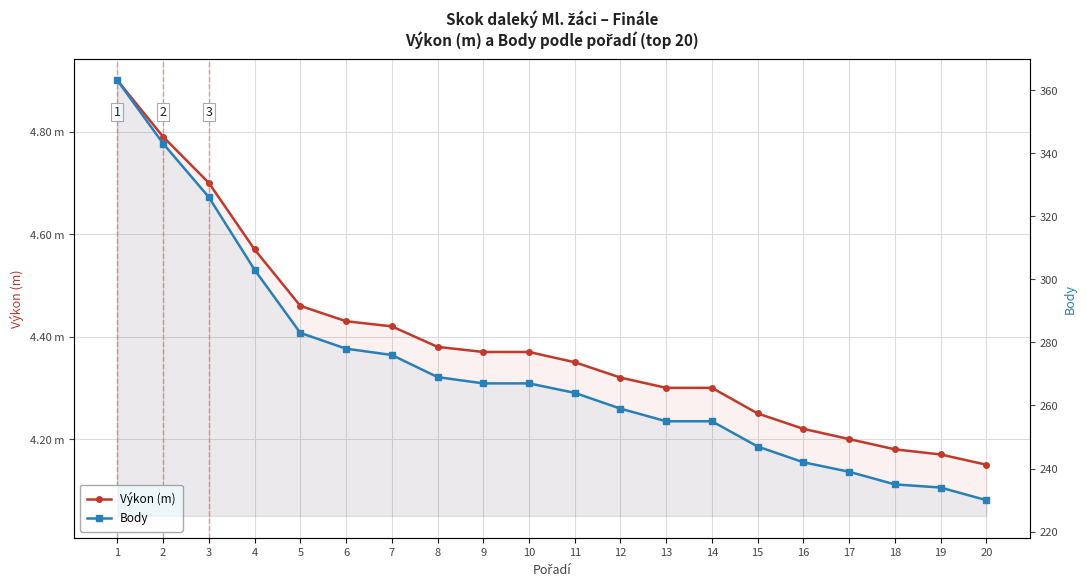

What is the difference between the second highest and minimum values in the Výkon (m) series?

0.6